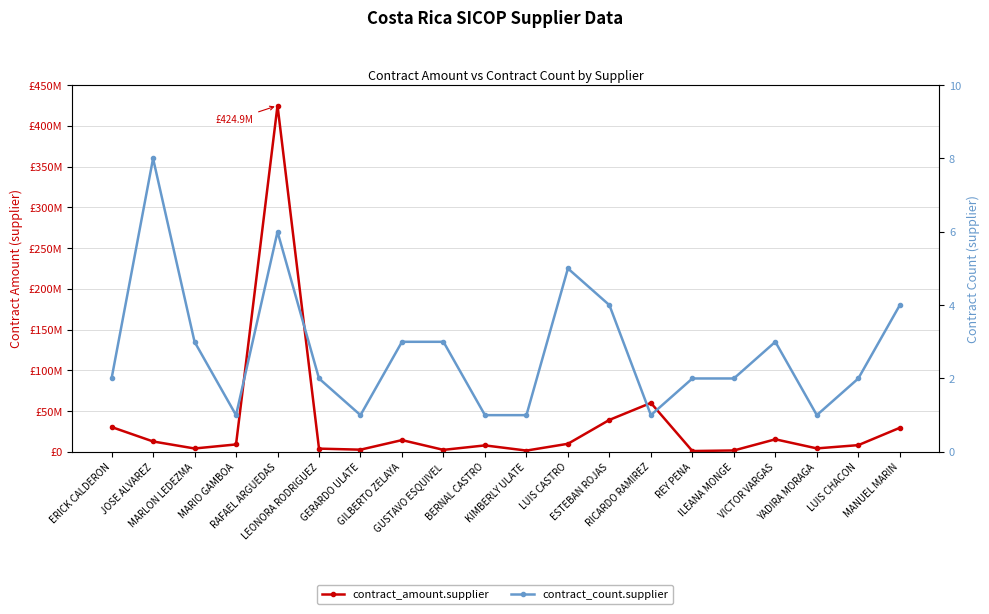

True or false: contract_amount.supplier and contract_count.supplier cross at least once.

False